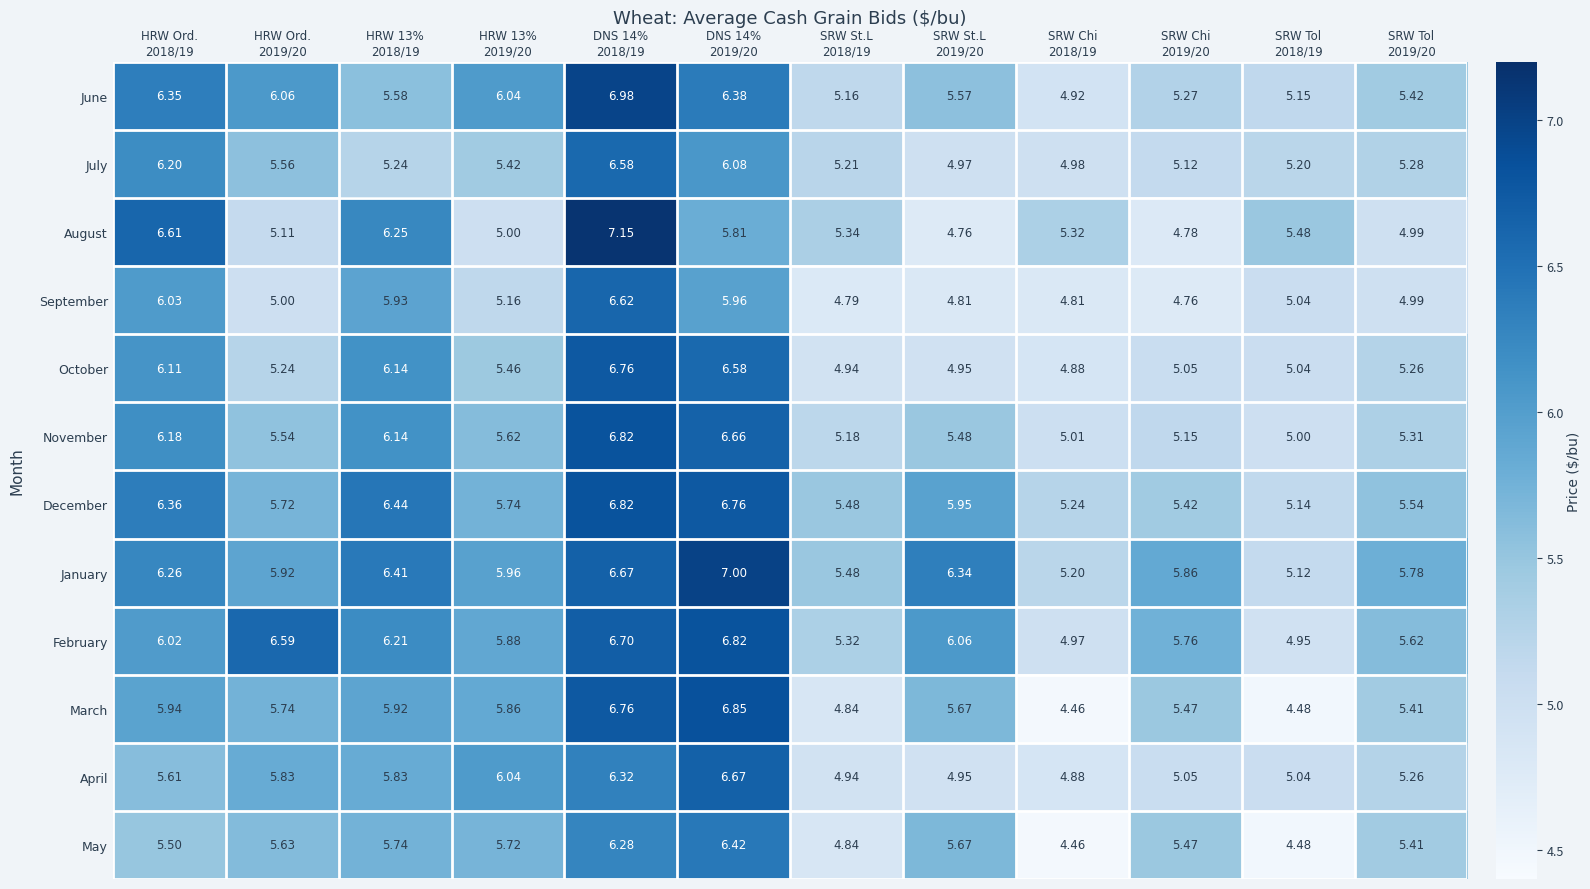

How many data points does each series have?

12